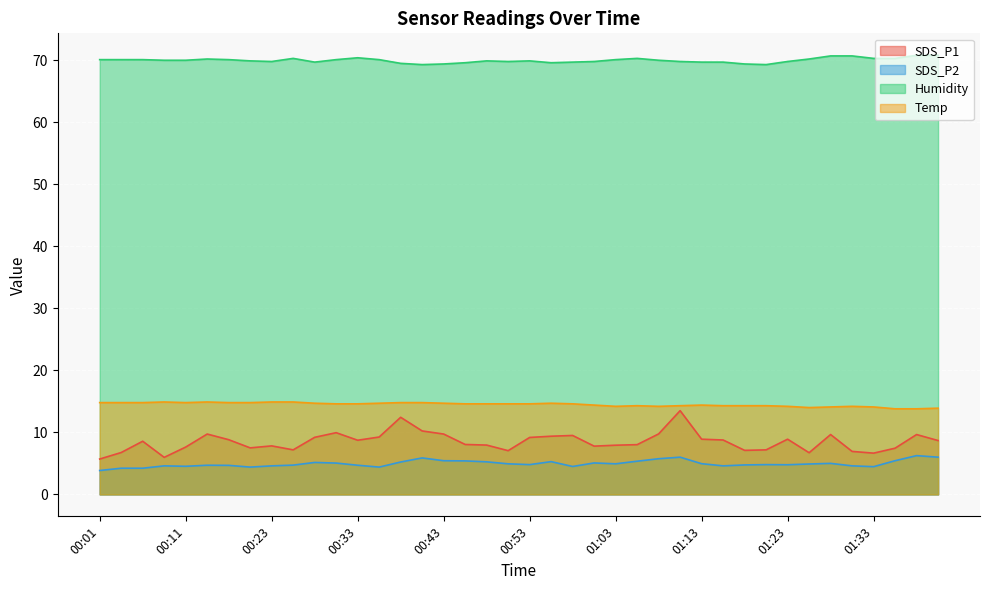

True or false: SDS_P1 and Temp cross at least once.

False